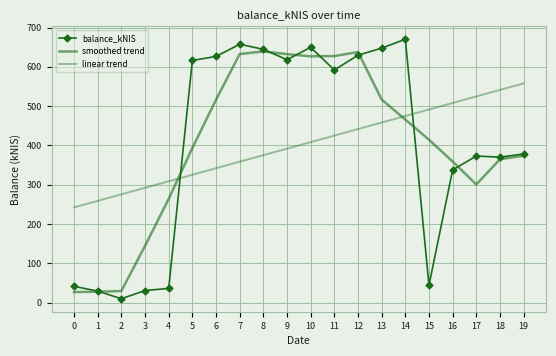

Which series changed the most between 2 and 9?

balance_kNIS